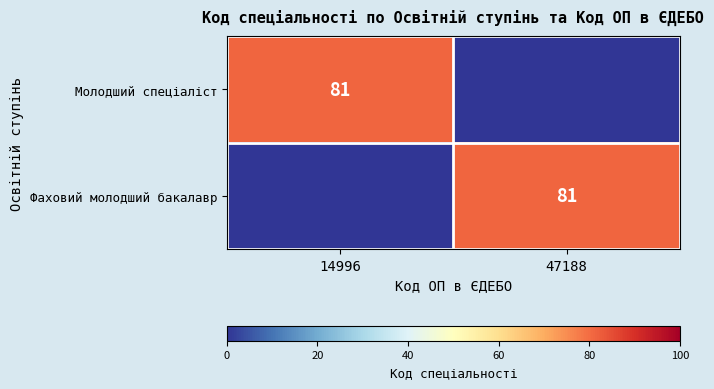

True or false: Фаховий молодший бакалавр has a value of 81 at 47188.

True